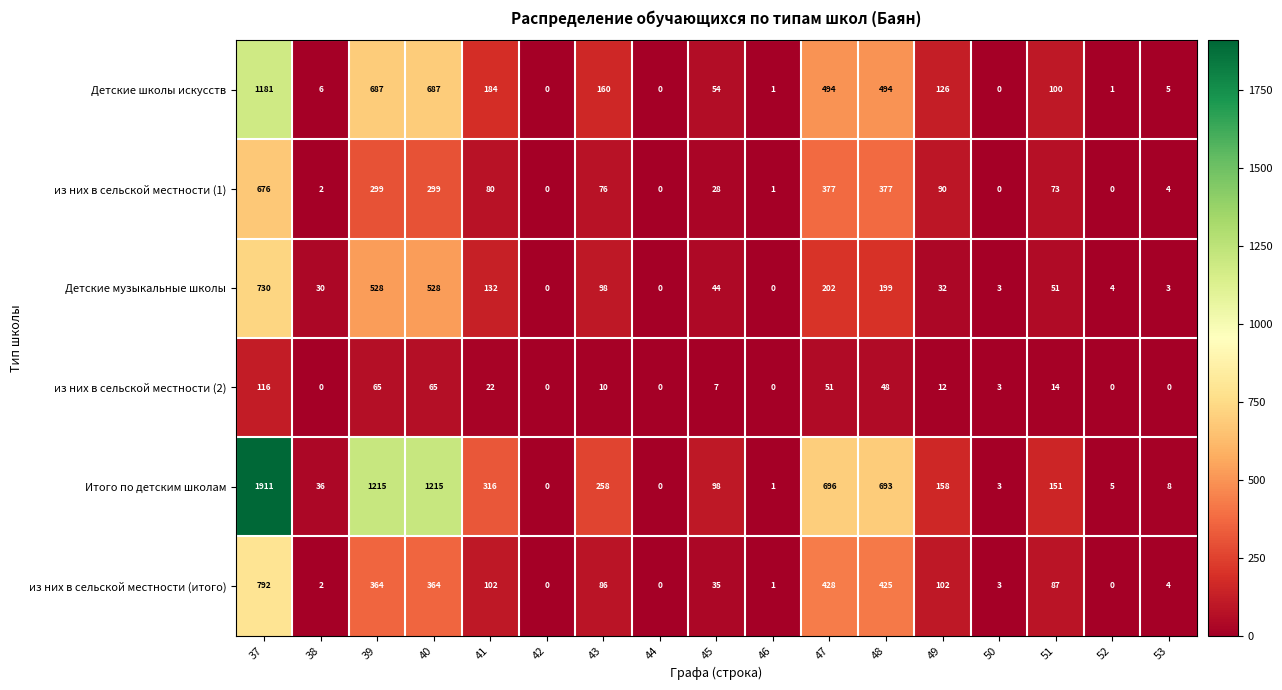

Is it true that из них в сельской местности (итого) equals 178 at 41?

False